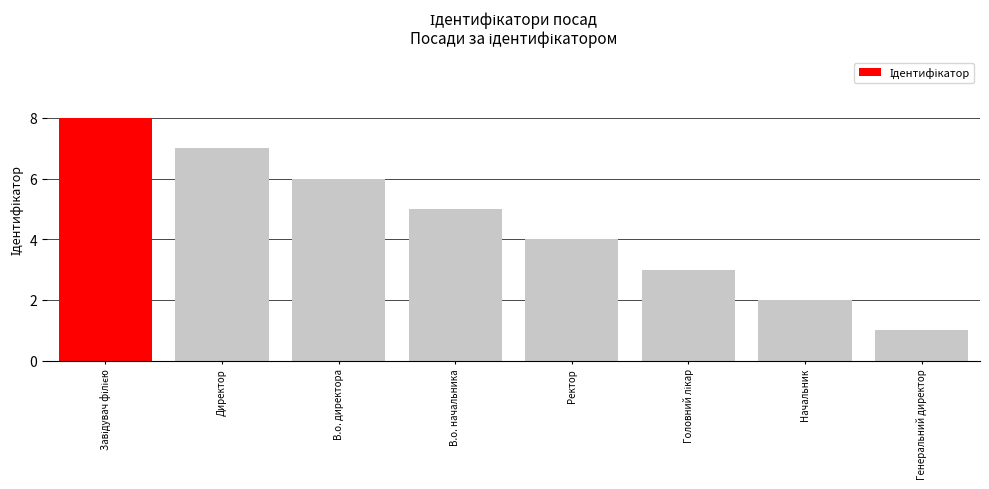

How many distinct data groups are displayed?

1